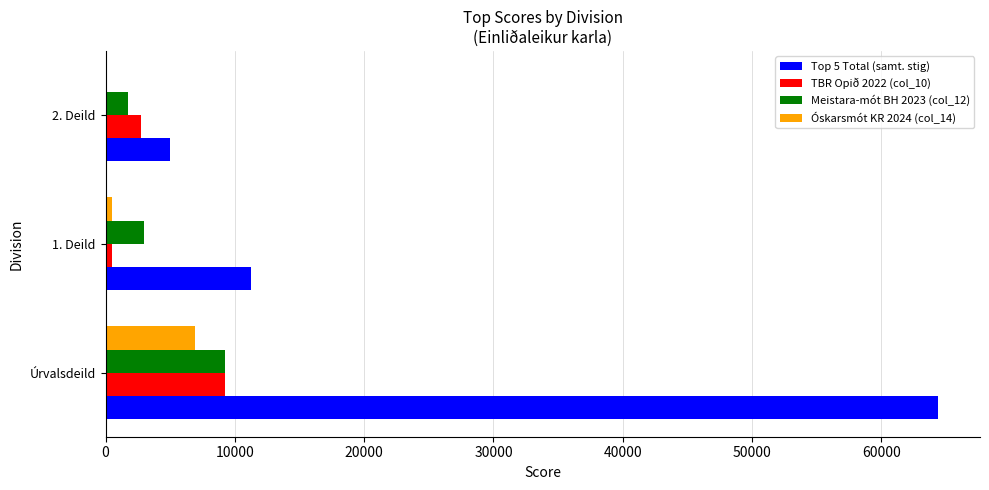

What are all the series names shown in the legend?

Top 5 Total (samt. stig), TBR Opið 2022 (col_10), Meistara-mót BH 2023 (col_12), Óskarsmót KR 2024 (col_14)